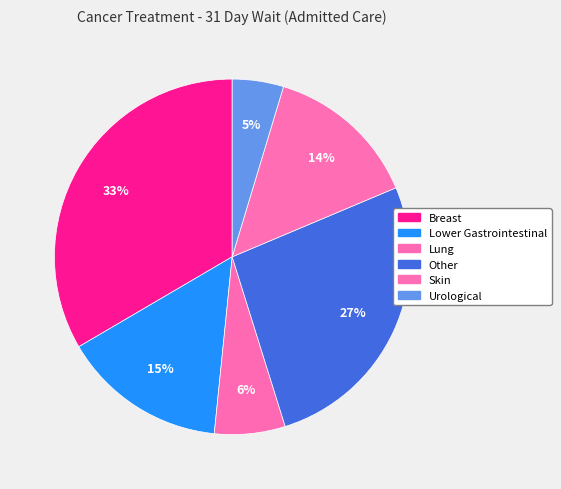

Rank the categories by value from lowest to highest.

Urological, Lung, Skin, Lower Gastrointestinal, Other, Breast